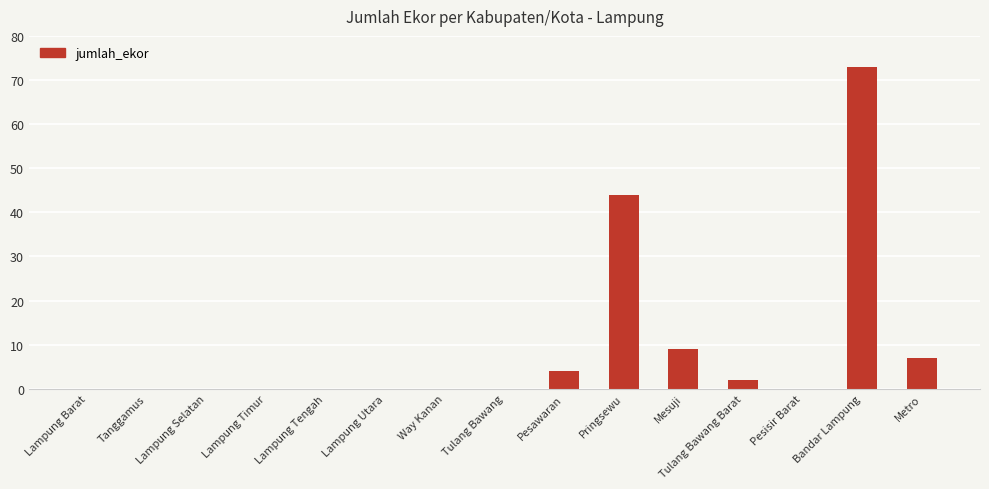

Does the chart contain stacked bars?

No